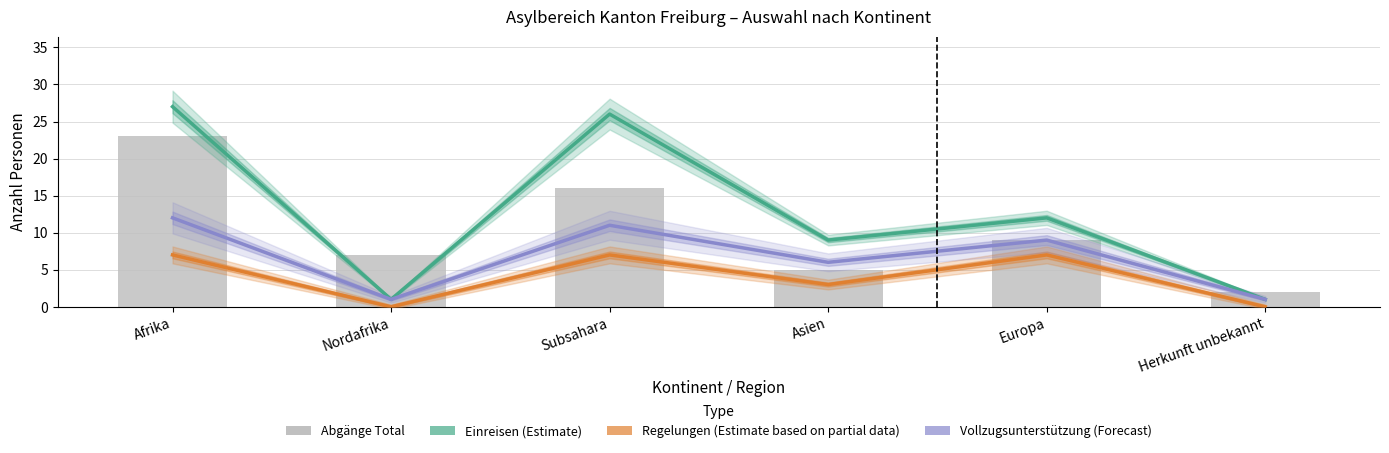

What are all the series names shown in the legend?

Einreisen (Estimate), Regelungen (Estimate based on partial data), Vollzugsunterstützung (Forecast), Abgänge Total